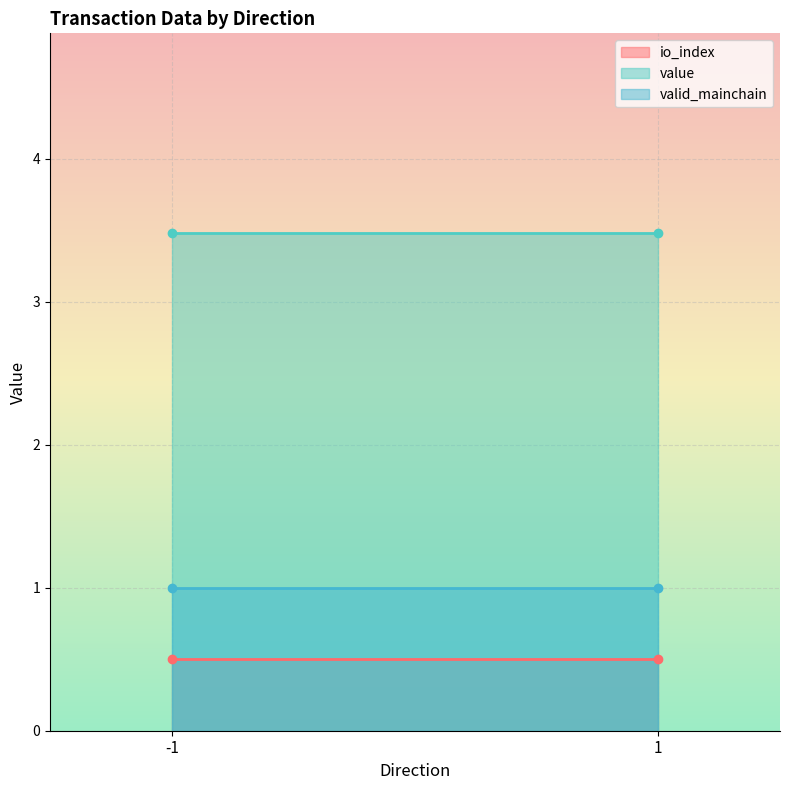

At which category is the sum across all series the highest?

-1_1